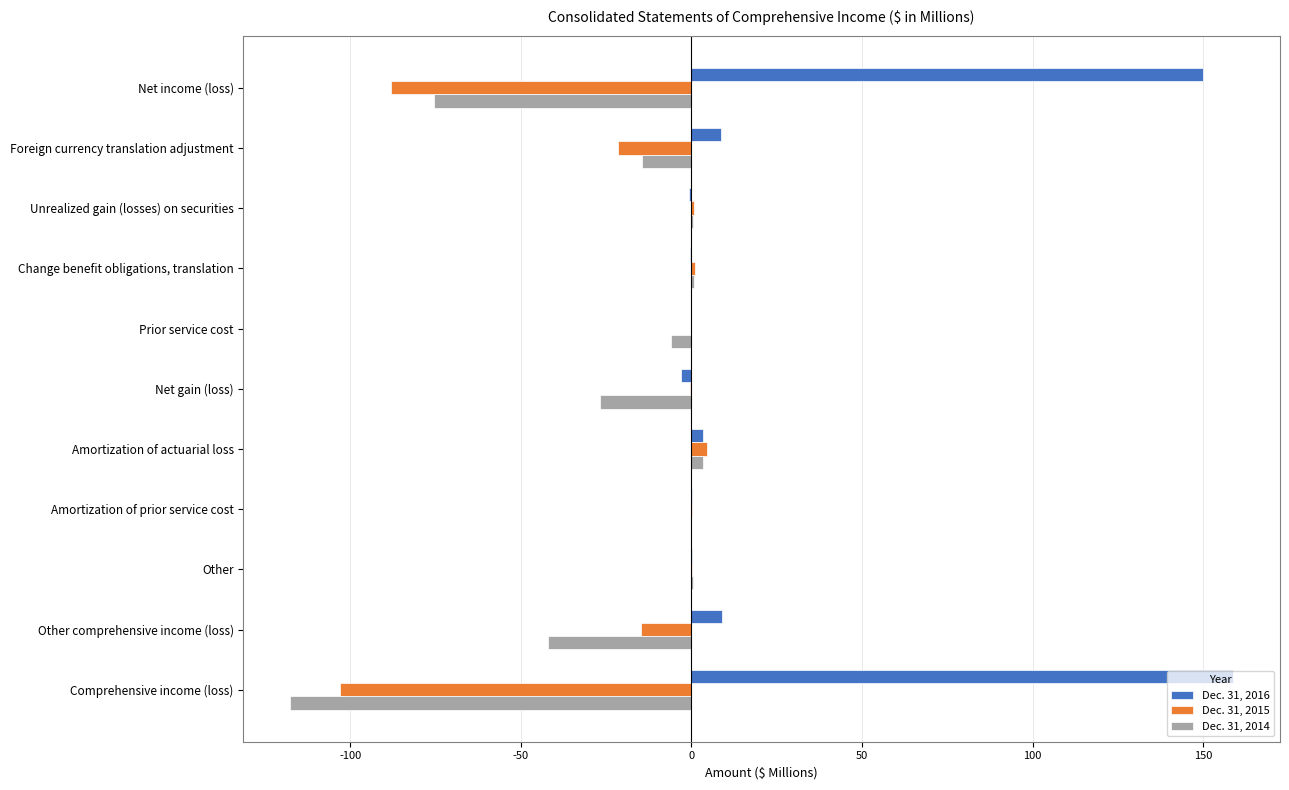

What is the sum of all Dec. 31, 2016 values?

326.3